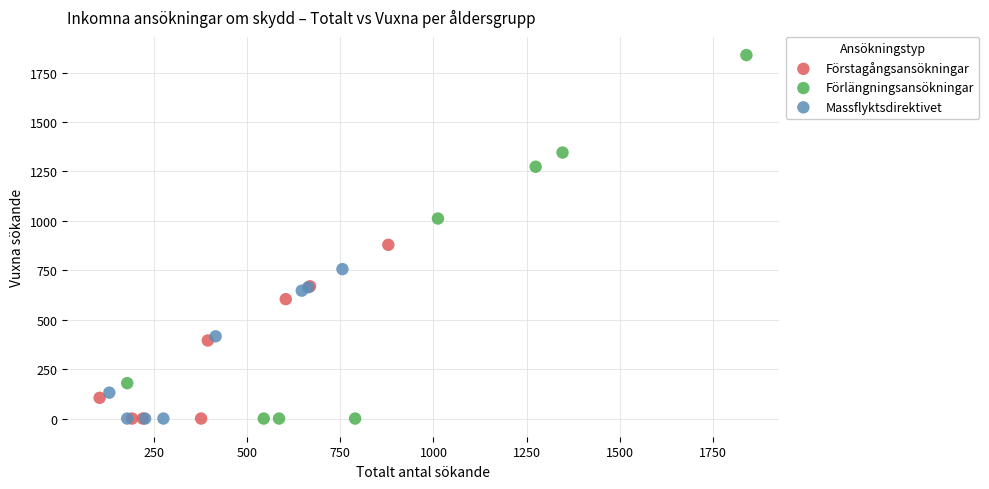

Which series contains the highest Y value?

Förlängningsansökningar